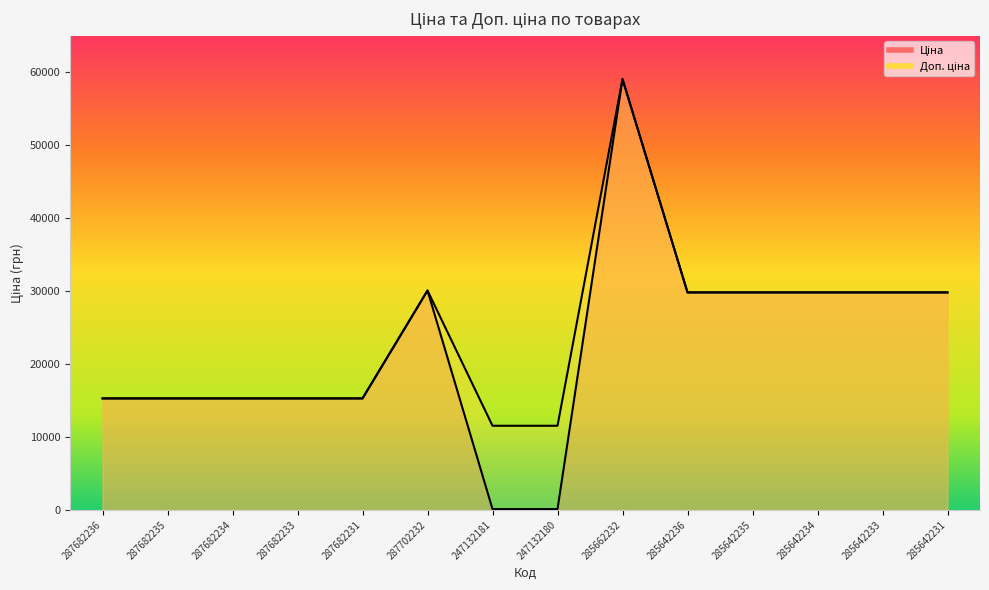

What is the sum of the Ціна values at 247132181 and 287702232?

30193.1